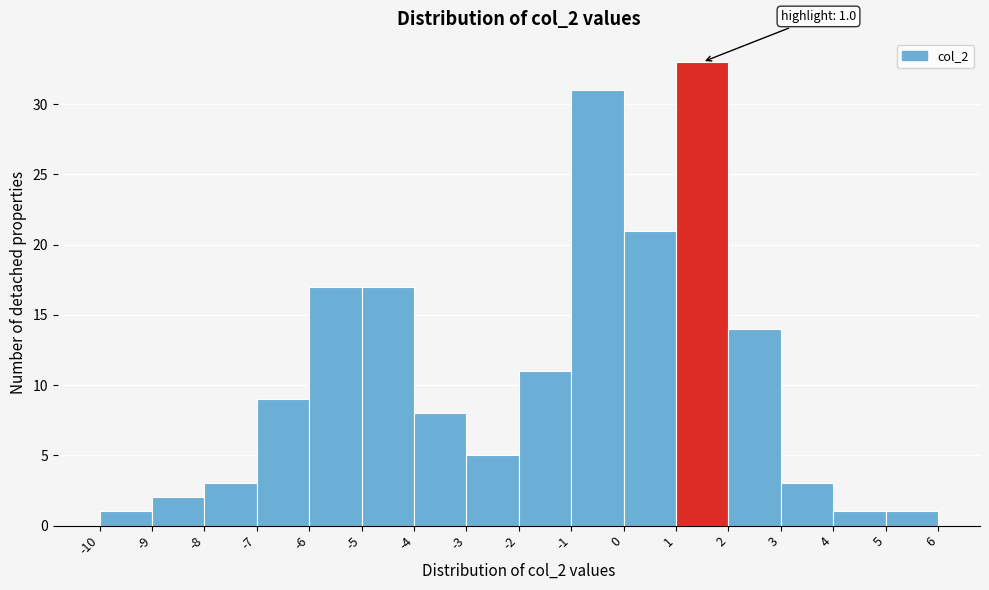

Which range on the x-axis has the tallest bar?

1 to 2